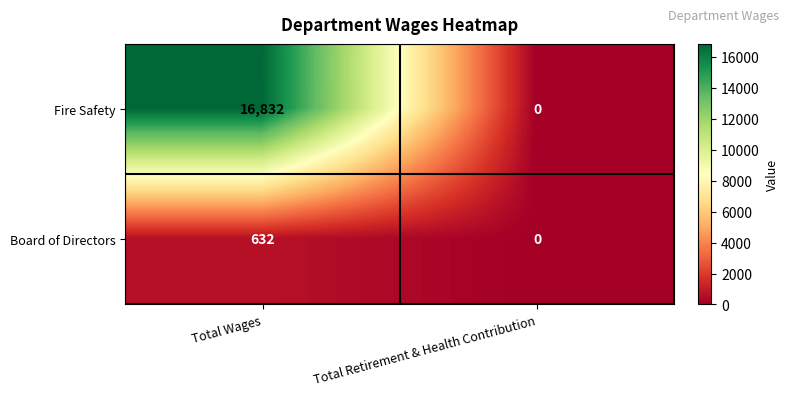

At which category is the sum across all series the highest?

Total Wages